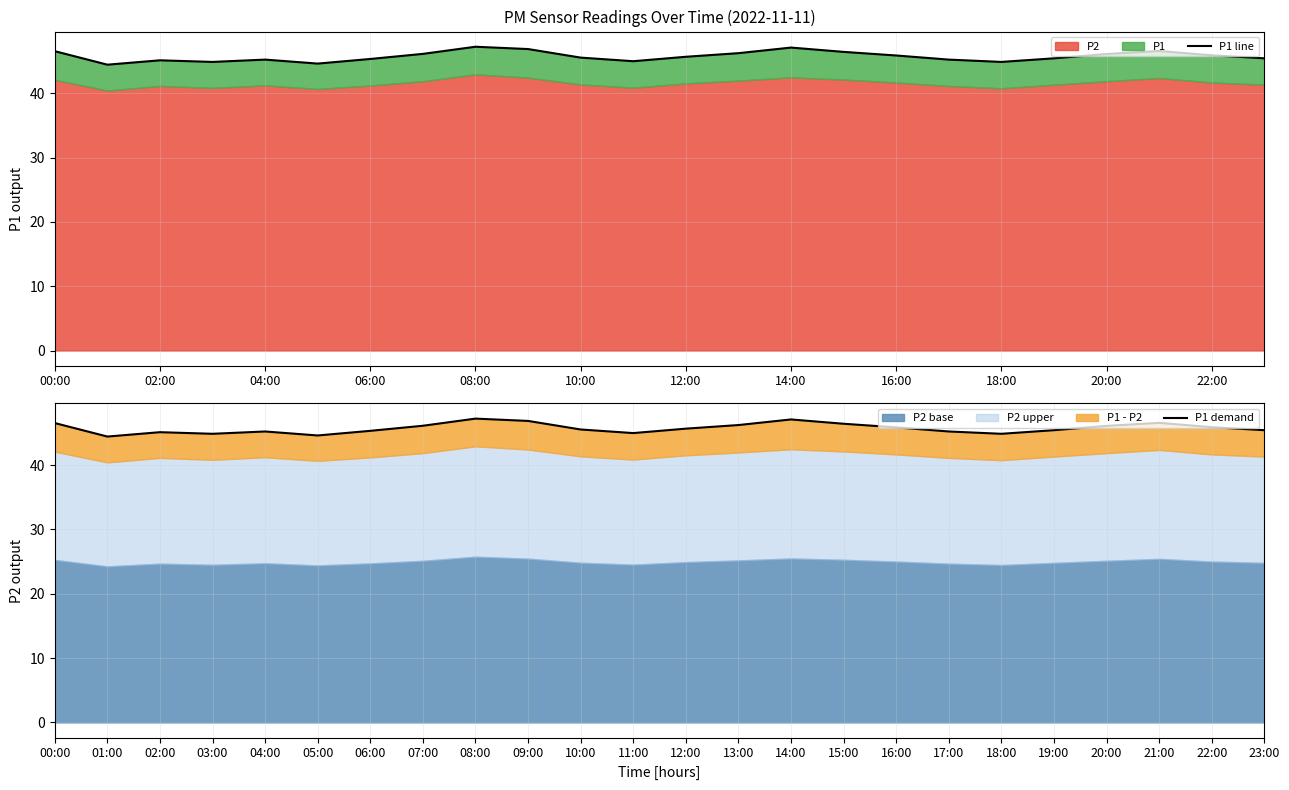

What is the average value of the P1 demand series?

45.7